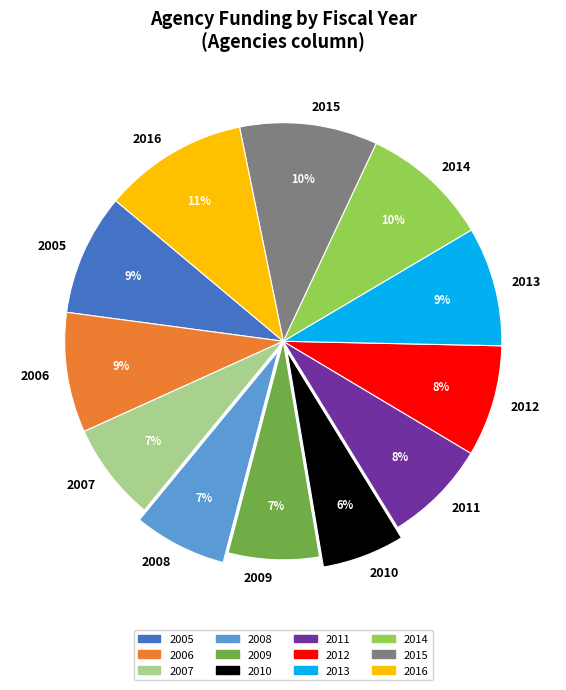

To the nearest percent, what is the difference between the 2015 and 2007 slice percentages?

3%